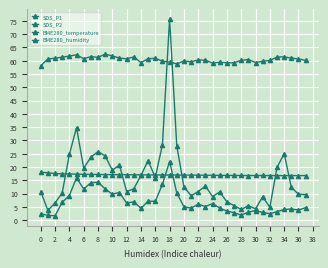

How many lines are shown in the chart?

4